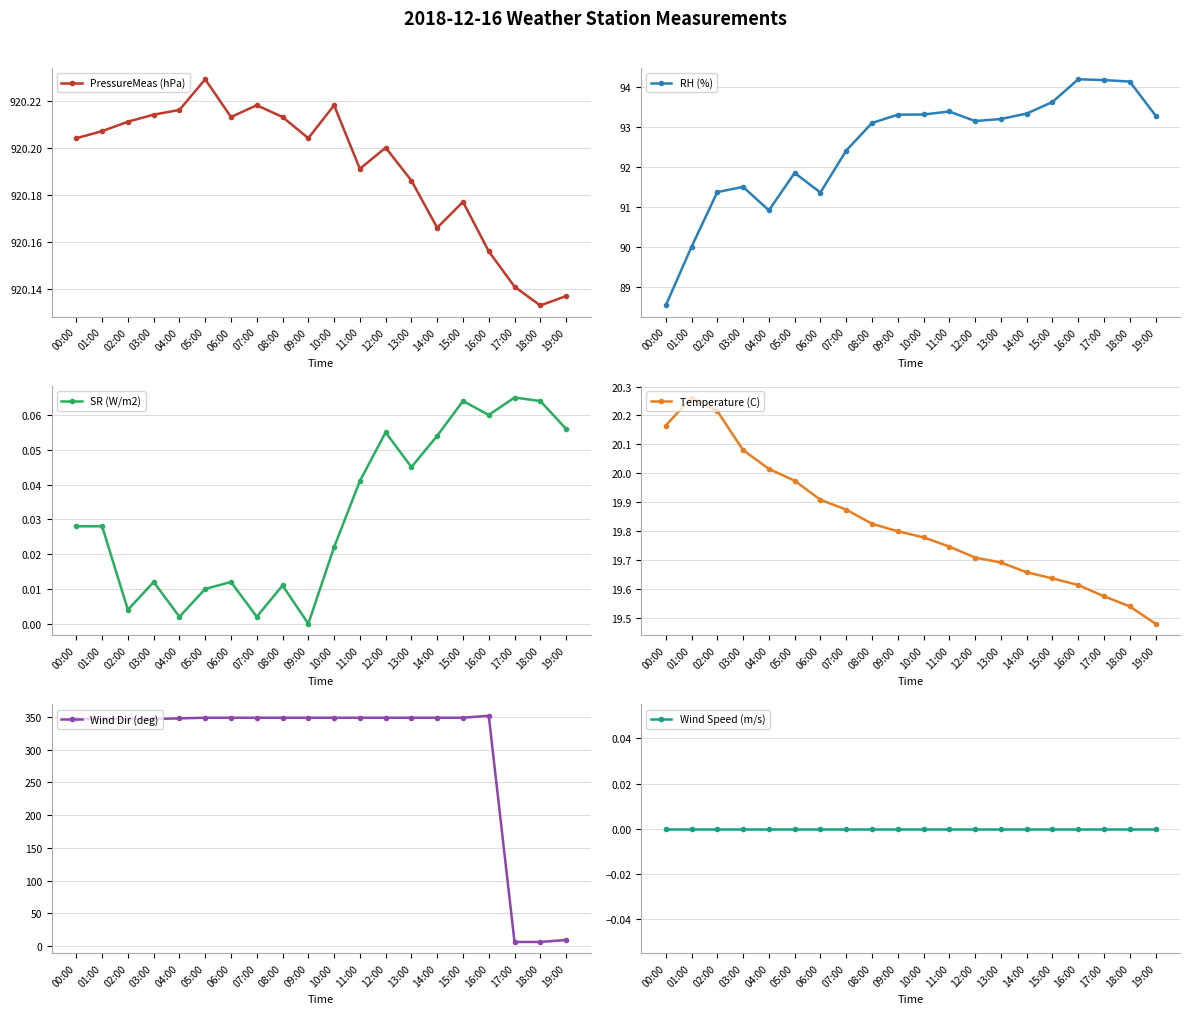

At which category does Temperature (C) reach its first local peak?

01:00